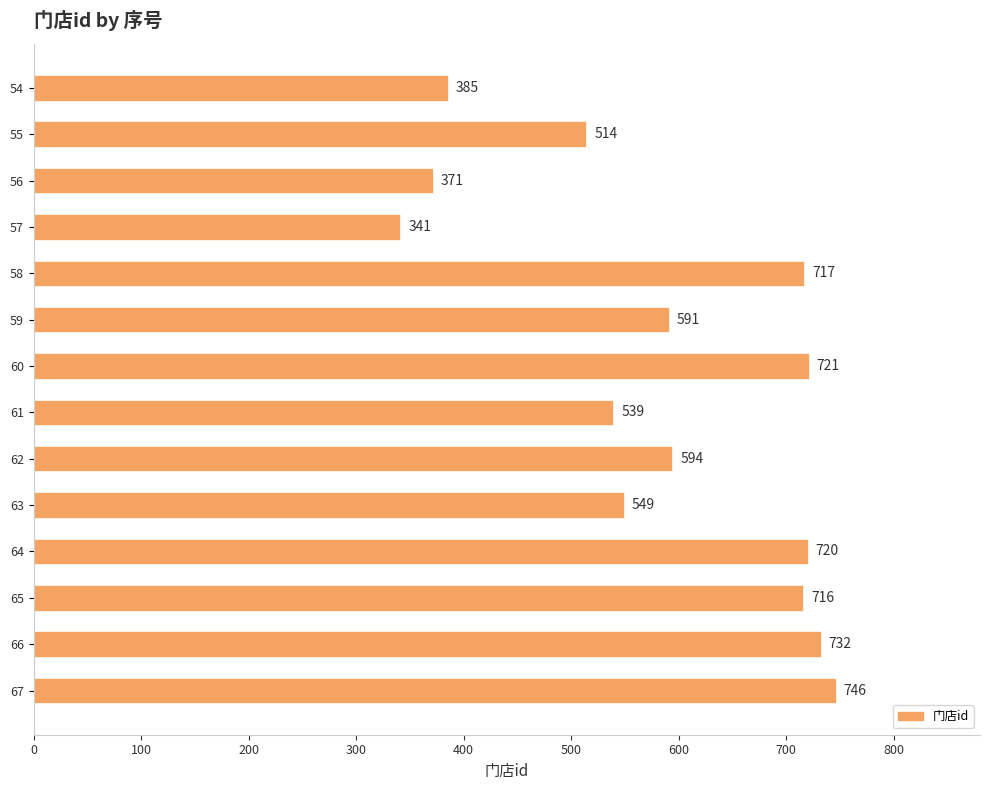

At which label is the value closest to 543?

61